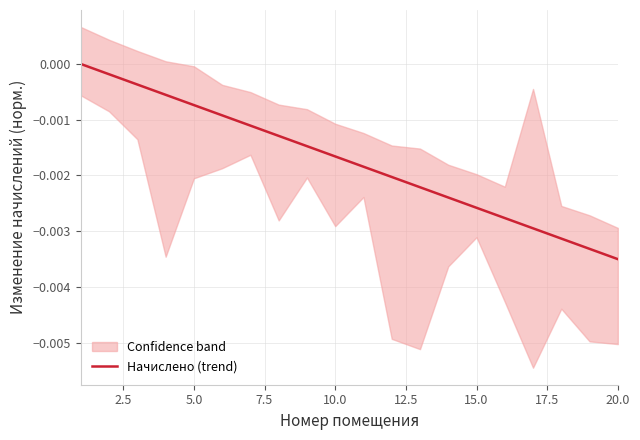

At which label does Начислено (trend) reach its minimum?

20.0